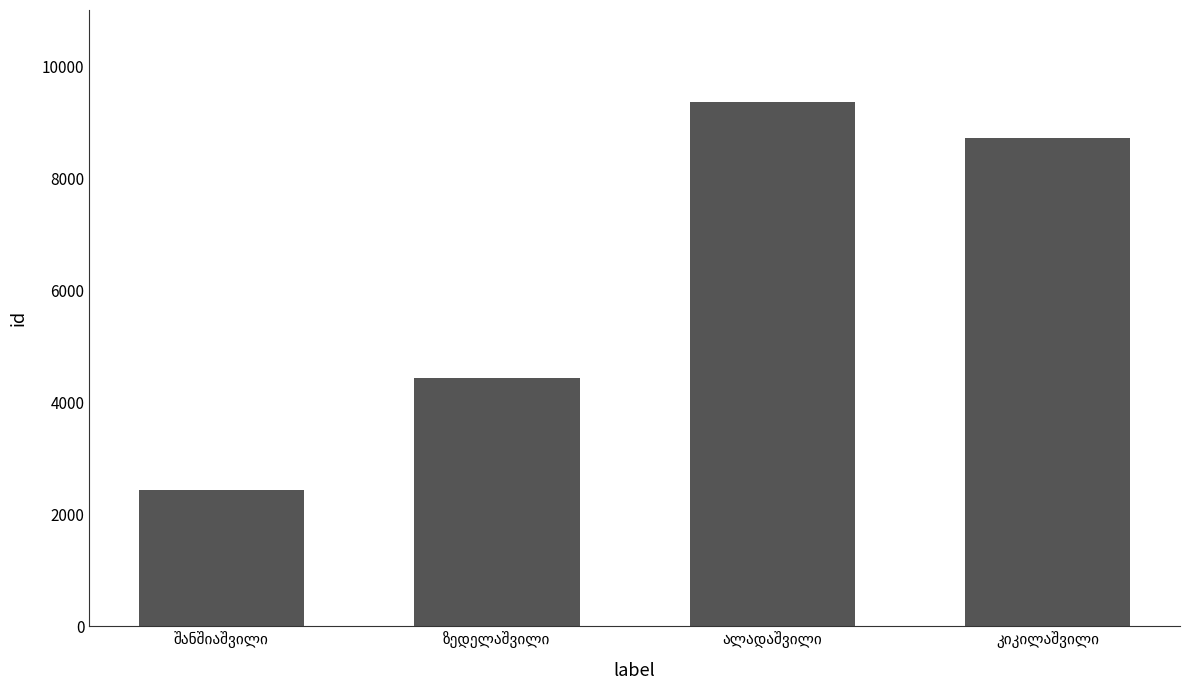

What is the difference between the second highest and minimum values?

6277